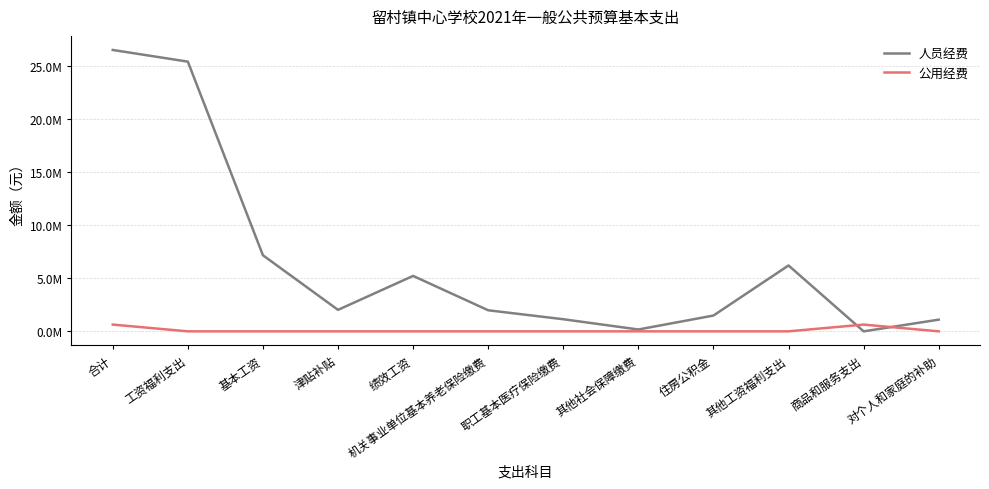

How many interior local peaks does the 人员经费 series have?

2